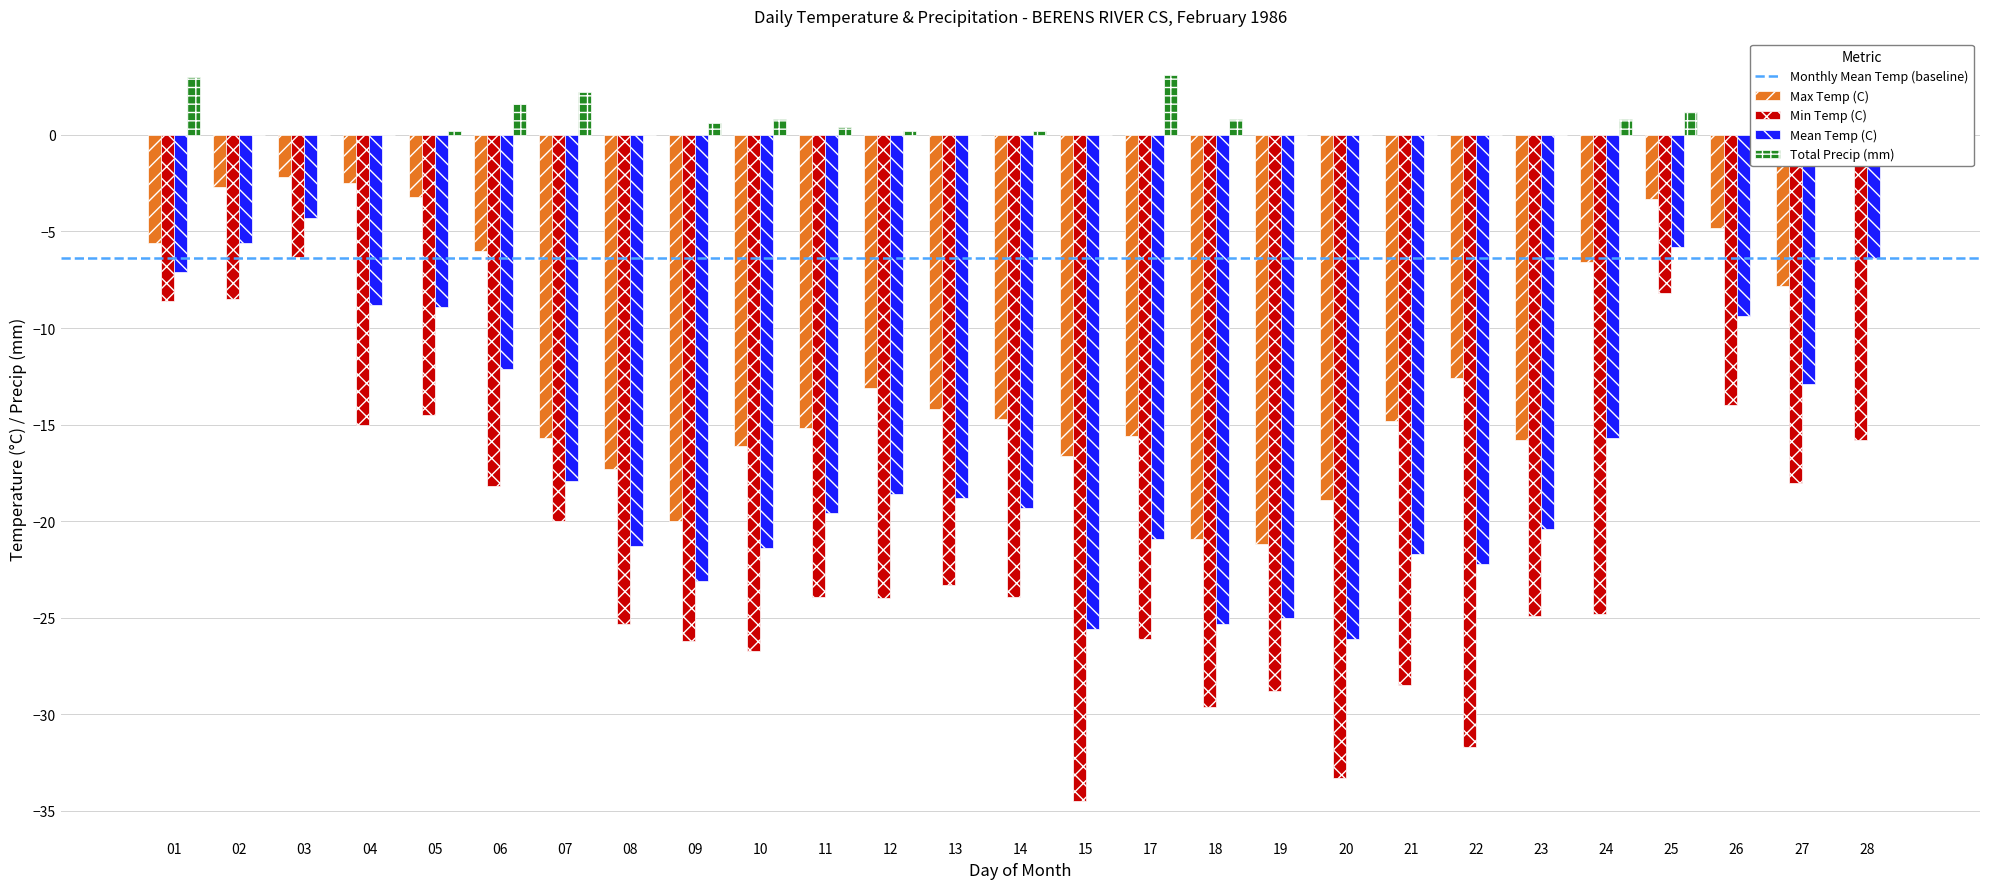

Reading right to left, list all the values displayed in this chart.

Max Temp (C): 3.0	-7.8	-4.8	-3.3	-6.6	-15.8	-12.6	-14.8	-18.9	-21.2	-20.9	-15.6	-16.6	-14.7	-14.2	-13.1	-15.2	-16.1	-20.0	-17.3	-15.7	-6.0	-3.2	-2.5	-2.2	-2.7	-5.6
Min Temp (C): -15.8	-18.0	-14.0	-8.2	-24.8	-24.9	-31.7	-28.5	-33.3	-28.8	-29.6	-26.1	-34.5	-23.9	-23.3	-24.0	-23.9	-26.7	-26.2	-25.3	-20.0	-18.2	-14.5	-15.0	-6.3	-8.5	-8.6
Mean Temp (C): -6.4	-12.9	-9.4	-5.8	-15.7	-20.4	-22.2	-21.7	-26.1	-25.0	-25.3	-20.9	-25.6	-19.3	-18.8	-18.6	-19.6	-21.4	-23.1	-21.3	-17.9	-12.1	-8.9	-8.8	-4.3	-5.6	-7.1
Total Precip (mm): 0.0	0.0	0.7	1.2	0.8	0.0	0.0	0.0	0.0	0.0	0.8	3.1	0.0	0.2	0.0	0.2	0.4	0.8	0.6	0.0	2.2	1.6	0.2	0.0	0.0	0.0	3.0